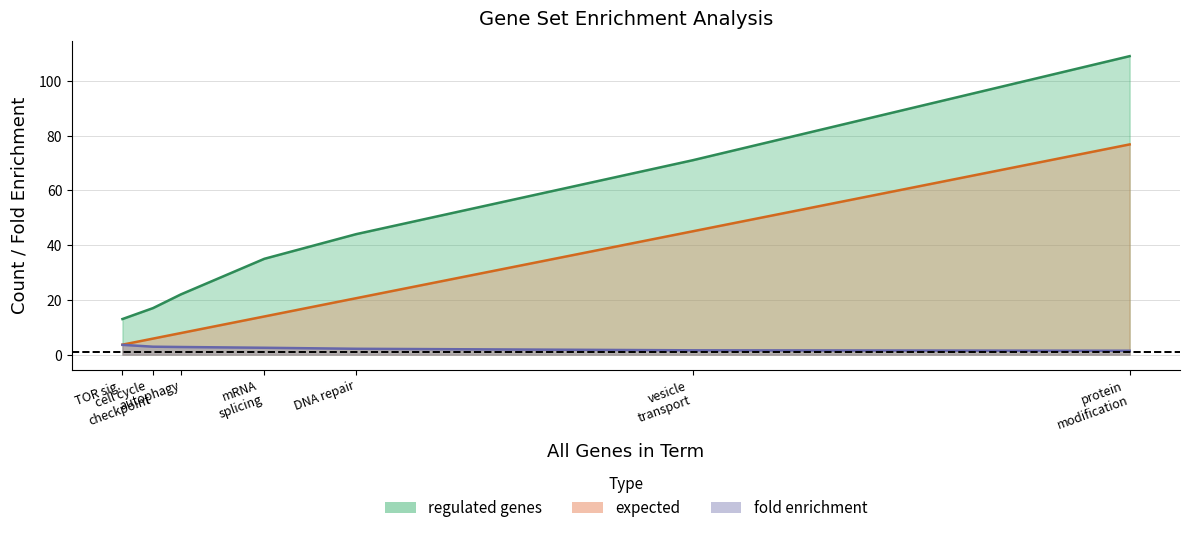

How many data points in fold enrichment are less than 2?

2